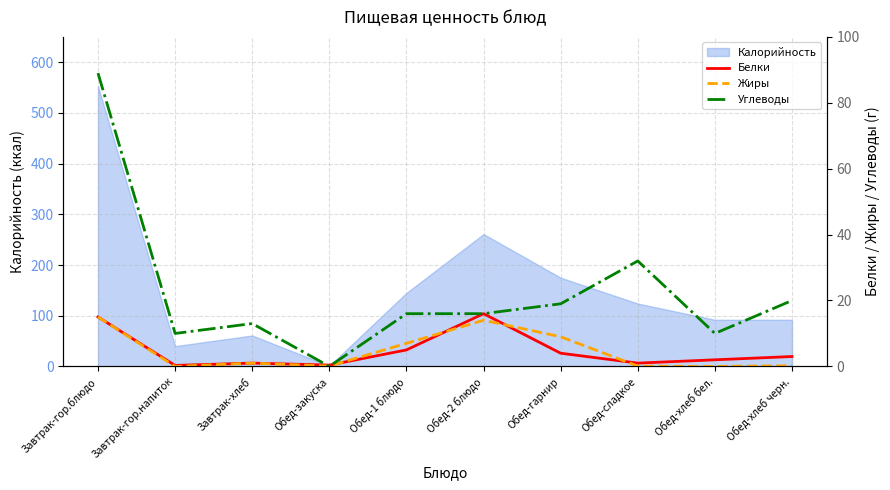

Rank the series by their maximum value, from lowest to highest.

Жиры, Белки, Углеводы